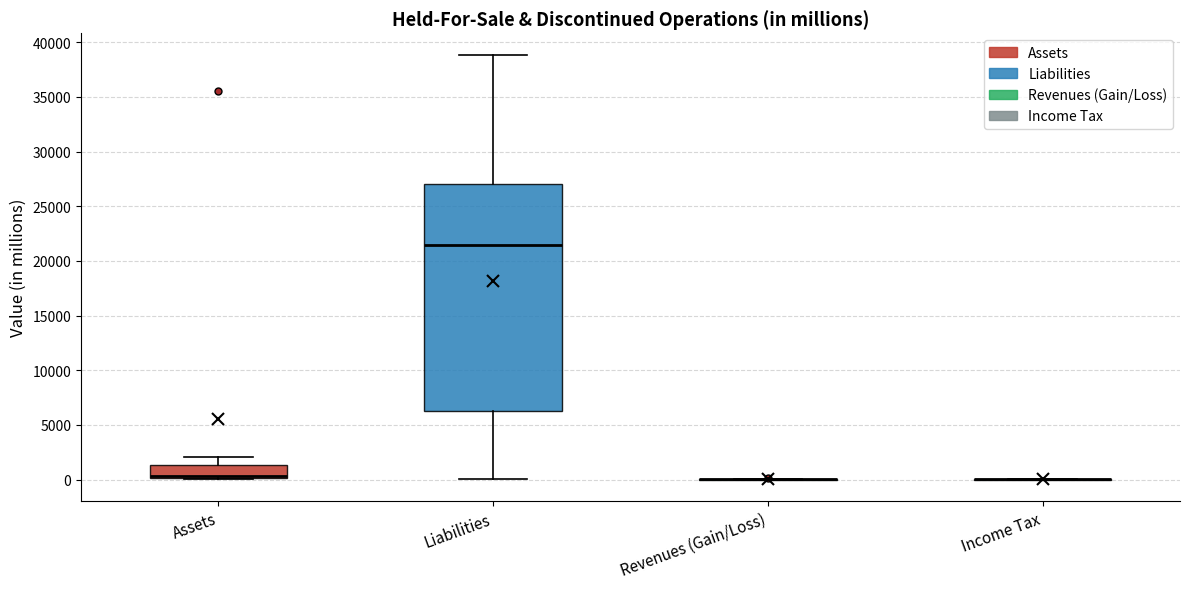

Reading left to right, transcribe this box plot: for each box, give where its median line is, the range the box spans, and where its two whiskers end, as read against the y-axis. The values are not printed on the chart, so give them approximately, as read against the axis.

Assets: median 500 (drawn on the box's lower edge), box 0 to 1500, whiskers 0 (just below the box's lower edge) to 2000
Liabilities: median 21500, box 6000 to 27000, whiskers 0 to 39000
Revenues (Gain/Loss): box collapsed to a line at 0, whiskers 0 to 0
Income Tax: box collapsed to a line at 0, whiskers 0 to 0